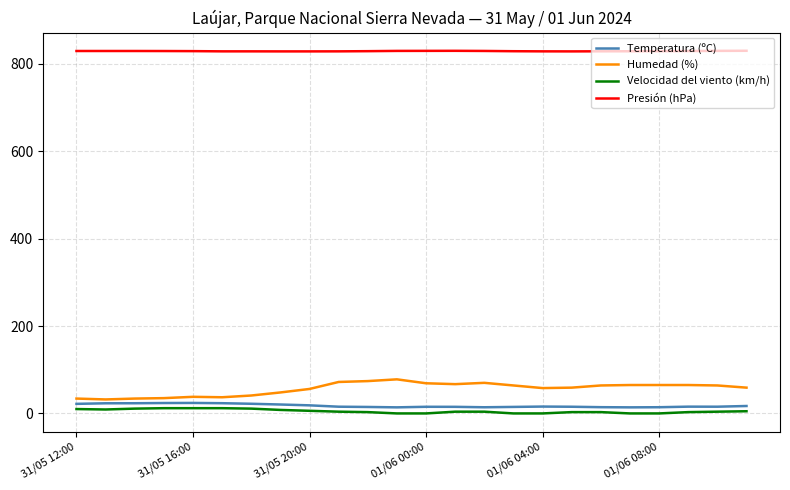

What is the minimum value for Presión (hPa)?

828.5